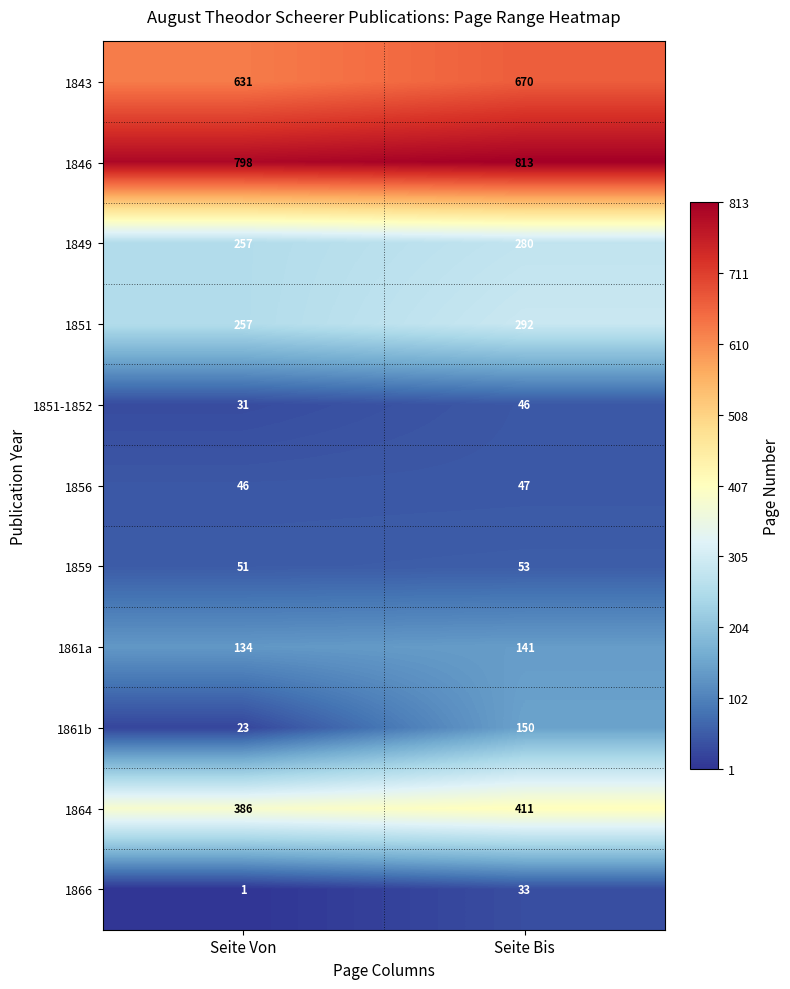

Reading left to right, what are all the values shown in this chart?

1843: Seite Von=631	Seite Bis=670
1846: Seite Von=798	Seite Bis=813
1849: Seite Von=257	Seite Bis=280
1851: Seite Von=257	Seite Bis=292
1851-1852: Seite Von=31	Seite Bis=46
1856: Seite Von=46	Seite Bis=47
1859: Seite Von=51	Seite Bis=53
1861a: Seite Von=134	Seite Bis=141
1861b: Seite Von=23	Seite Bis=150
1864: Seite Von=386	Seite Bis=411
1866: Seite Von=1	Seite Bis=33